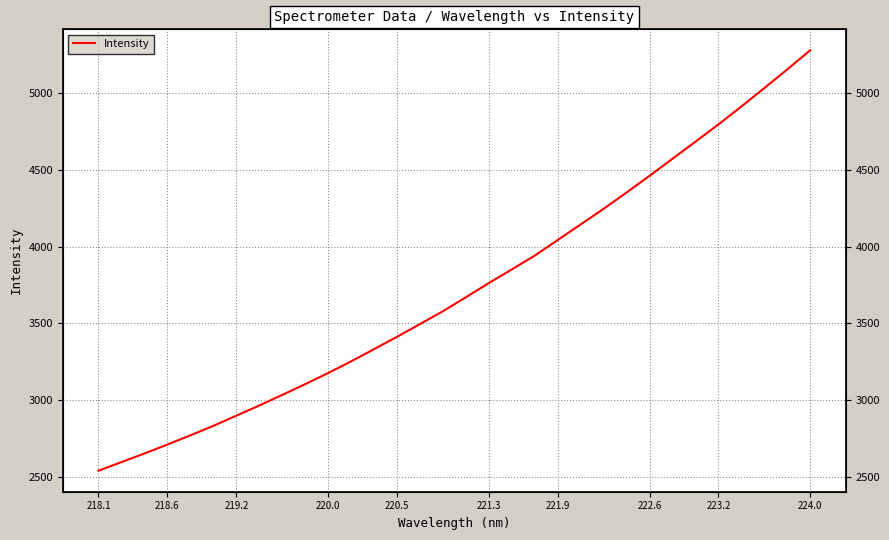

At which category does the chart reach its minimum across all series?

218.1